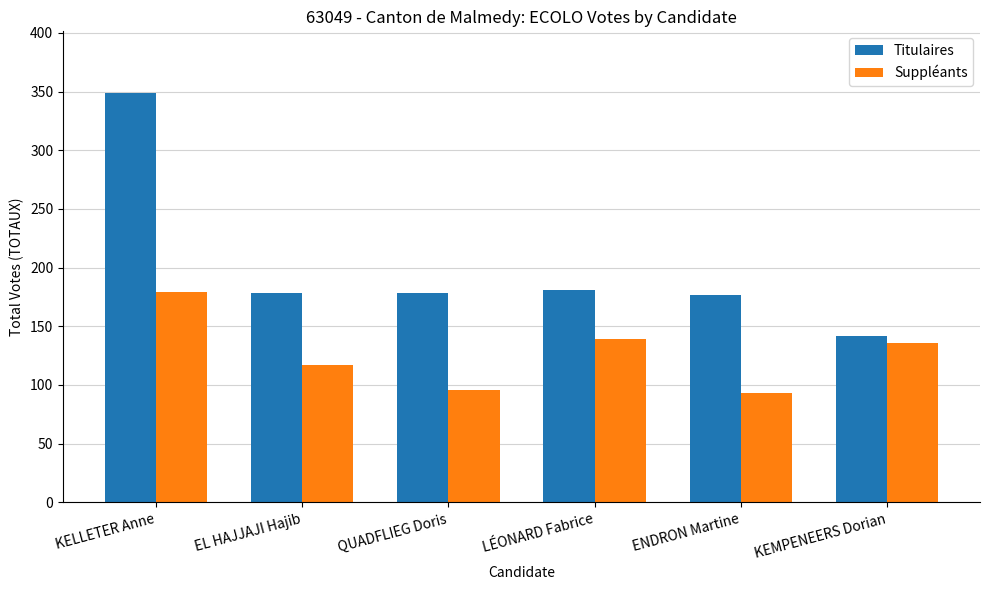

What is the difference between the maximum and second lowest values in the Titulaires series?

172